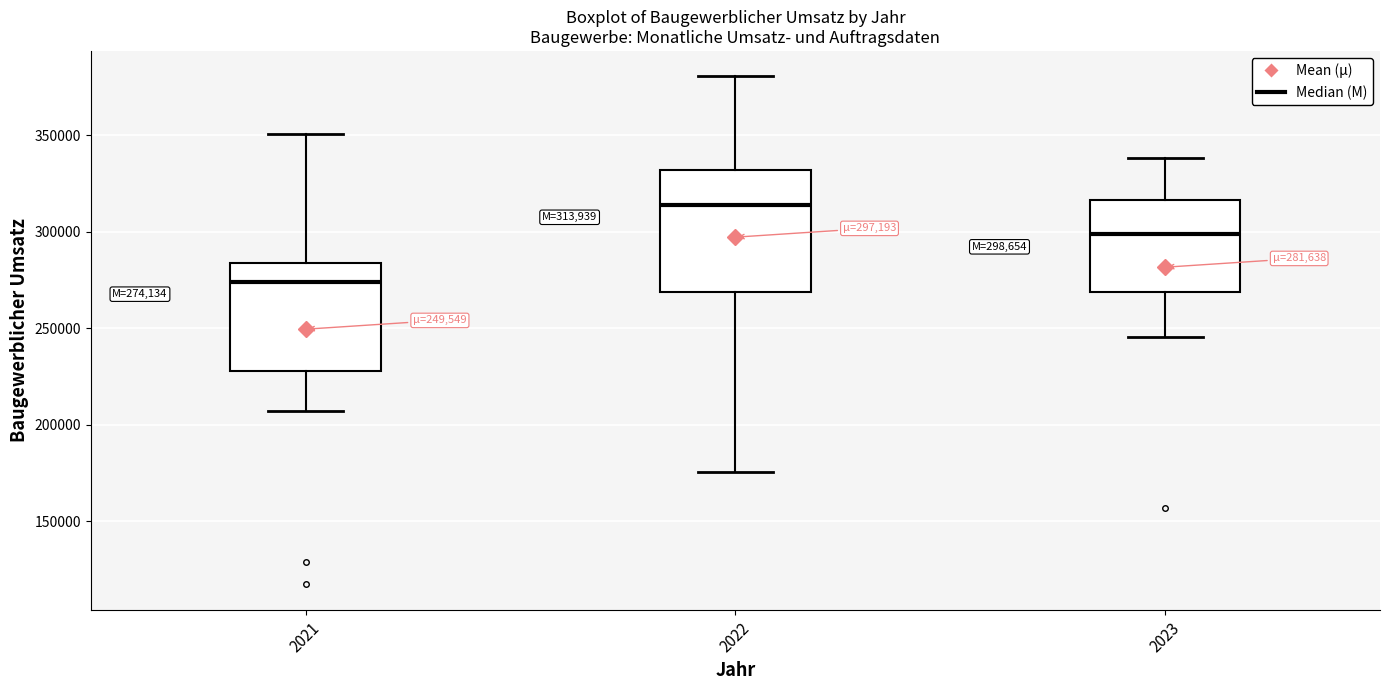

Which box has the highest median line?

2022